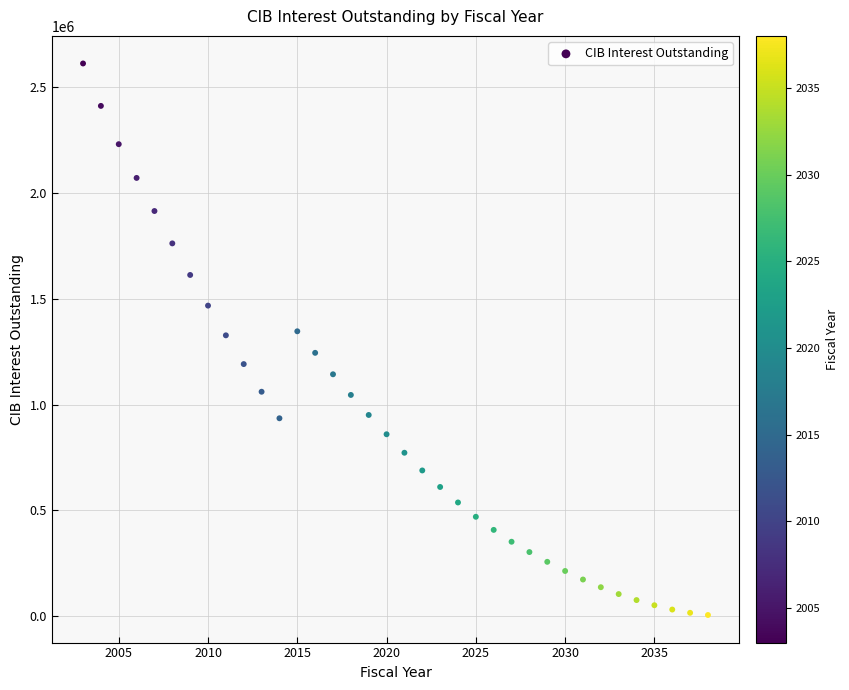

What is the range of X values (max minus min)?

35.0